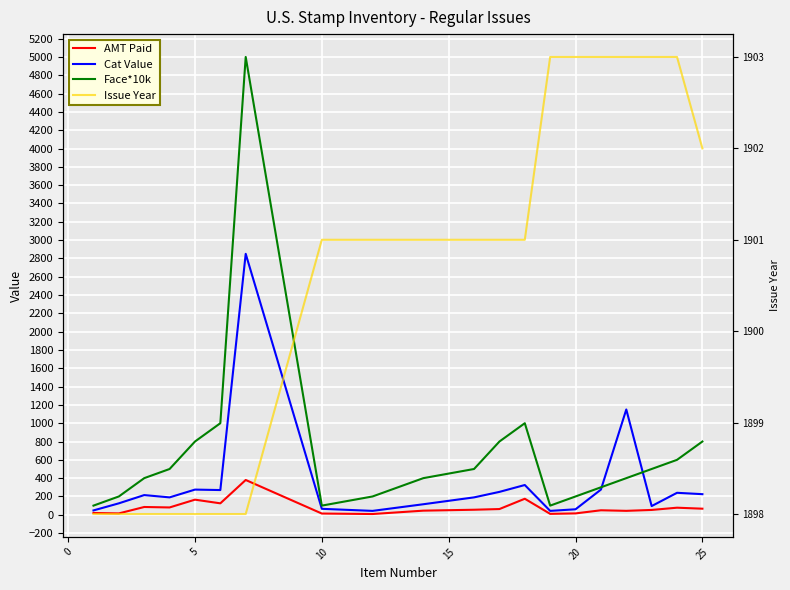

Is it true that Face*10k equals 1426.8 at 25?

False